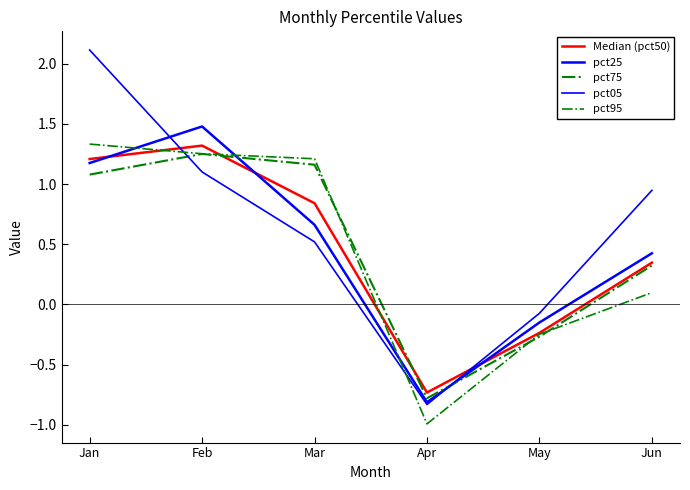

What are all the series names shown in the legend?

Median (pct50), pct25, pct75, pct05, pct95